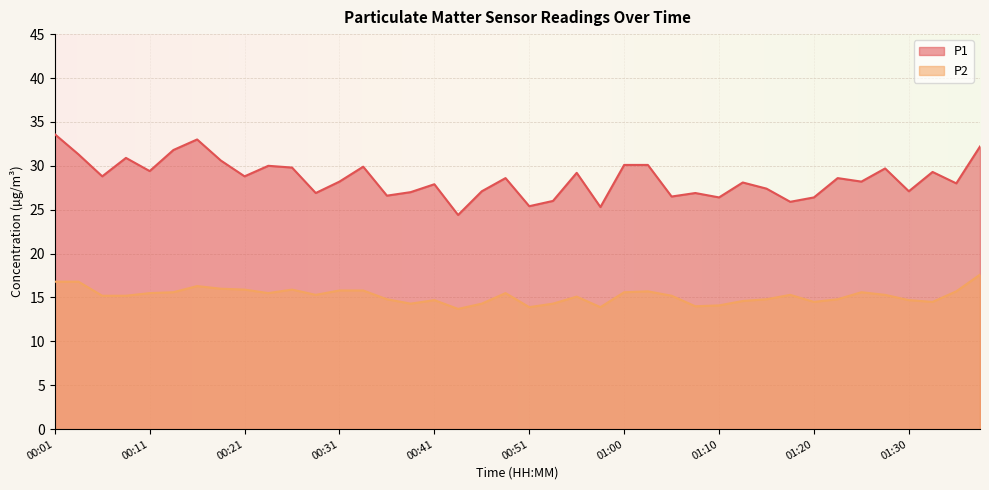

What is the value of the P1 point at the 16th from the left?

27.0